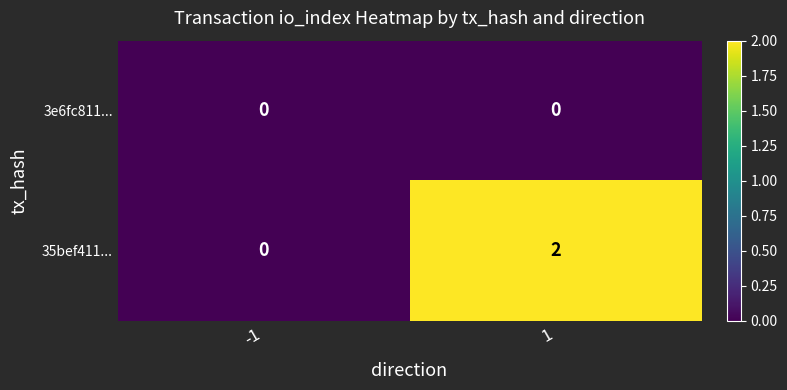

At 1, list the series in order from largest to smallest.

35bef411..., 3e6fc811...